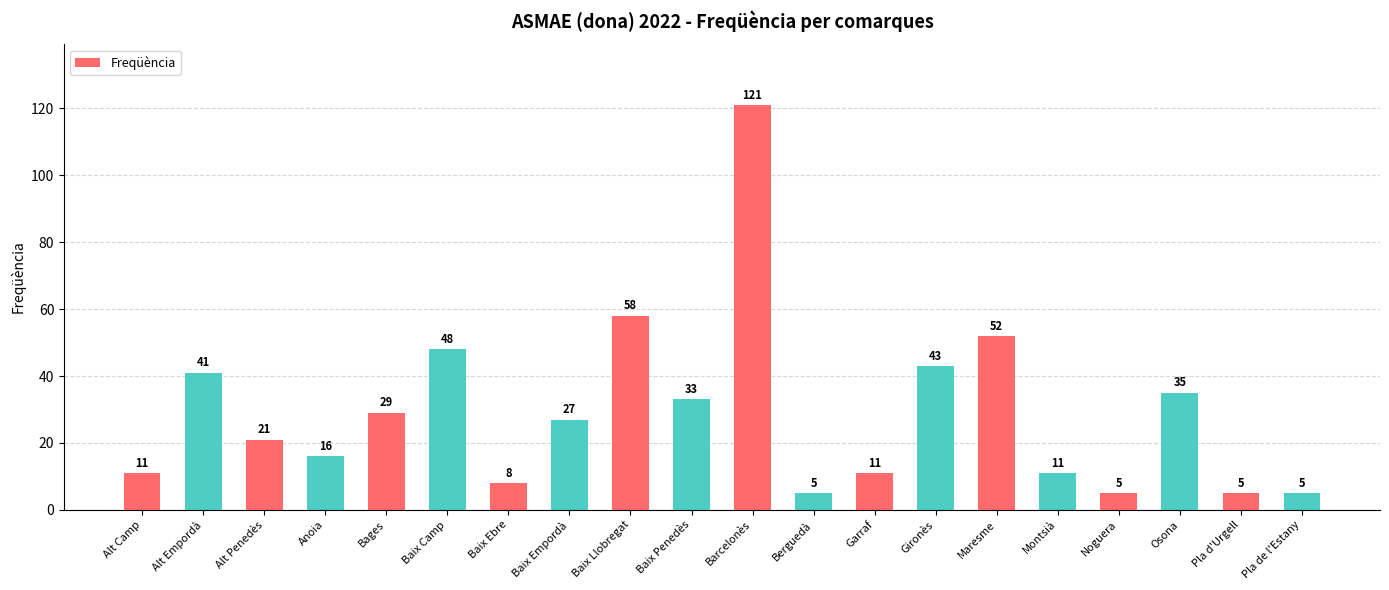

What position from the left is Alt Penedès?

3